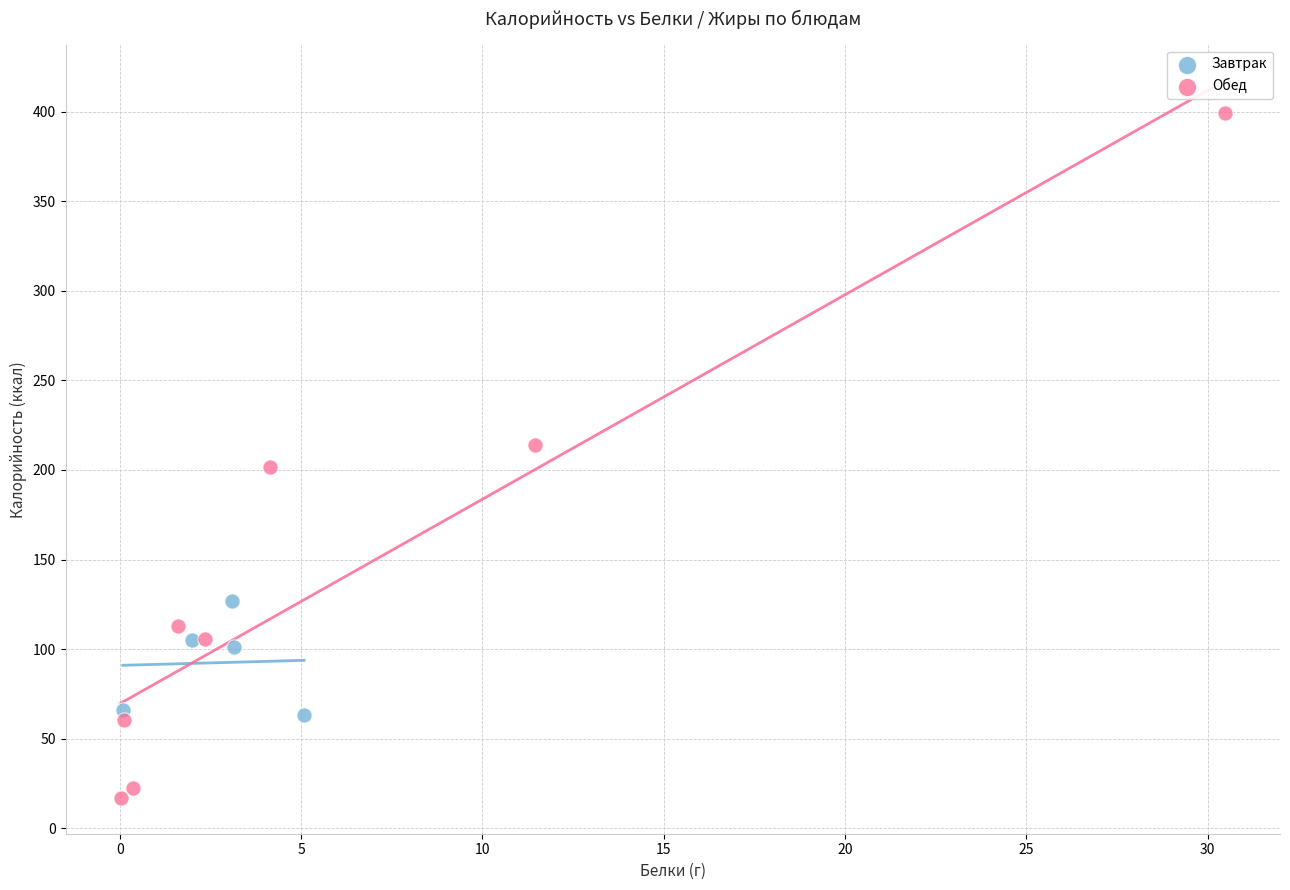

Which series contains the highest Y value?

Обед